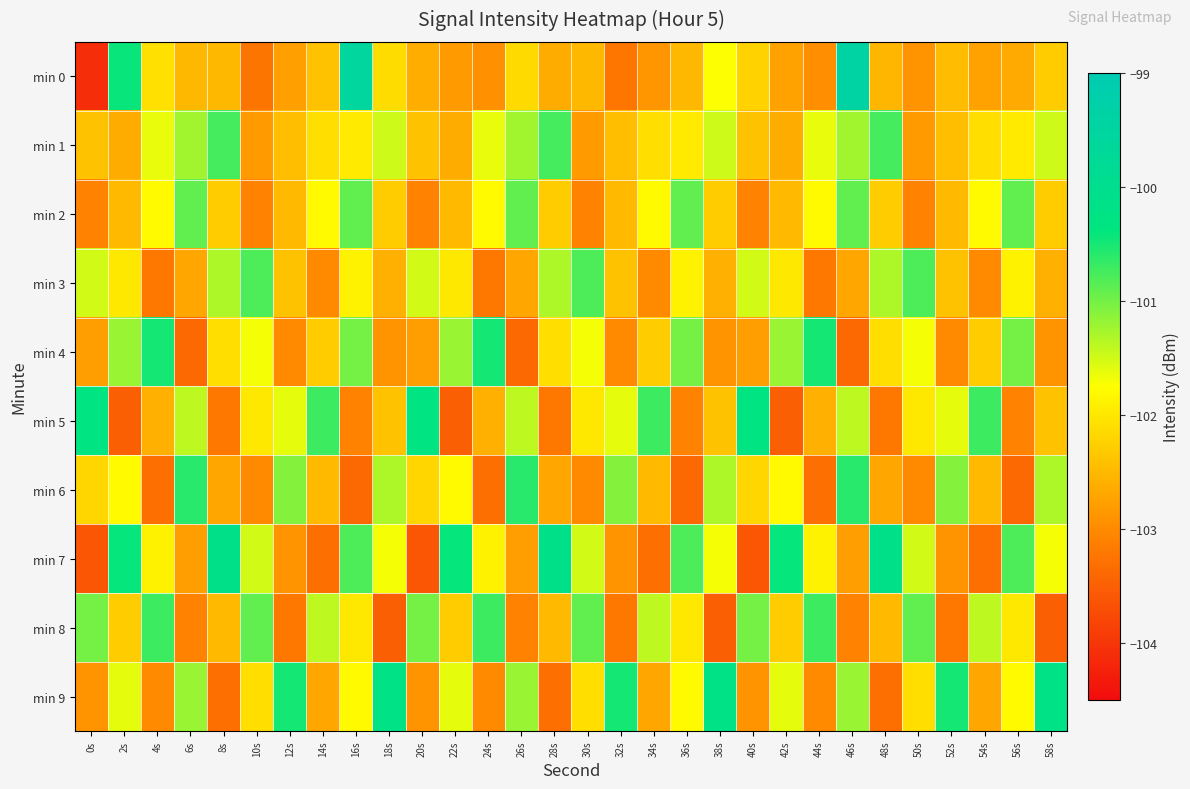

Which has a higher value, 40s or 24s?

40s